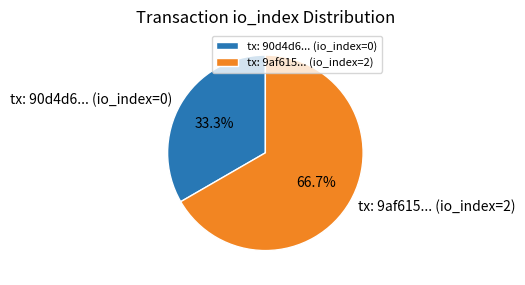

To the nearest percent, what is the difference between the largest and smallest slice percentages?

33%